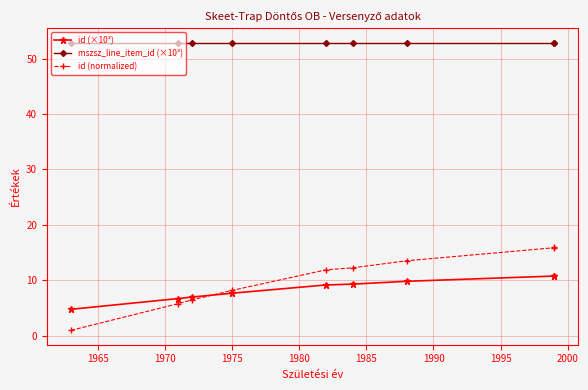

Between 2000 and 1970, which is larger?

2000